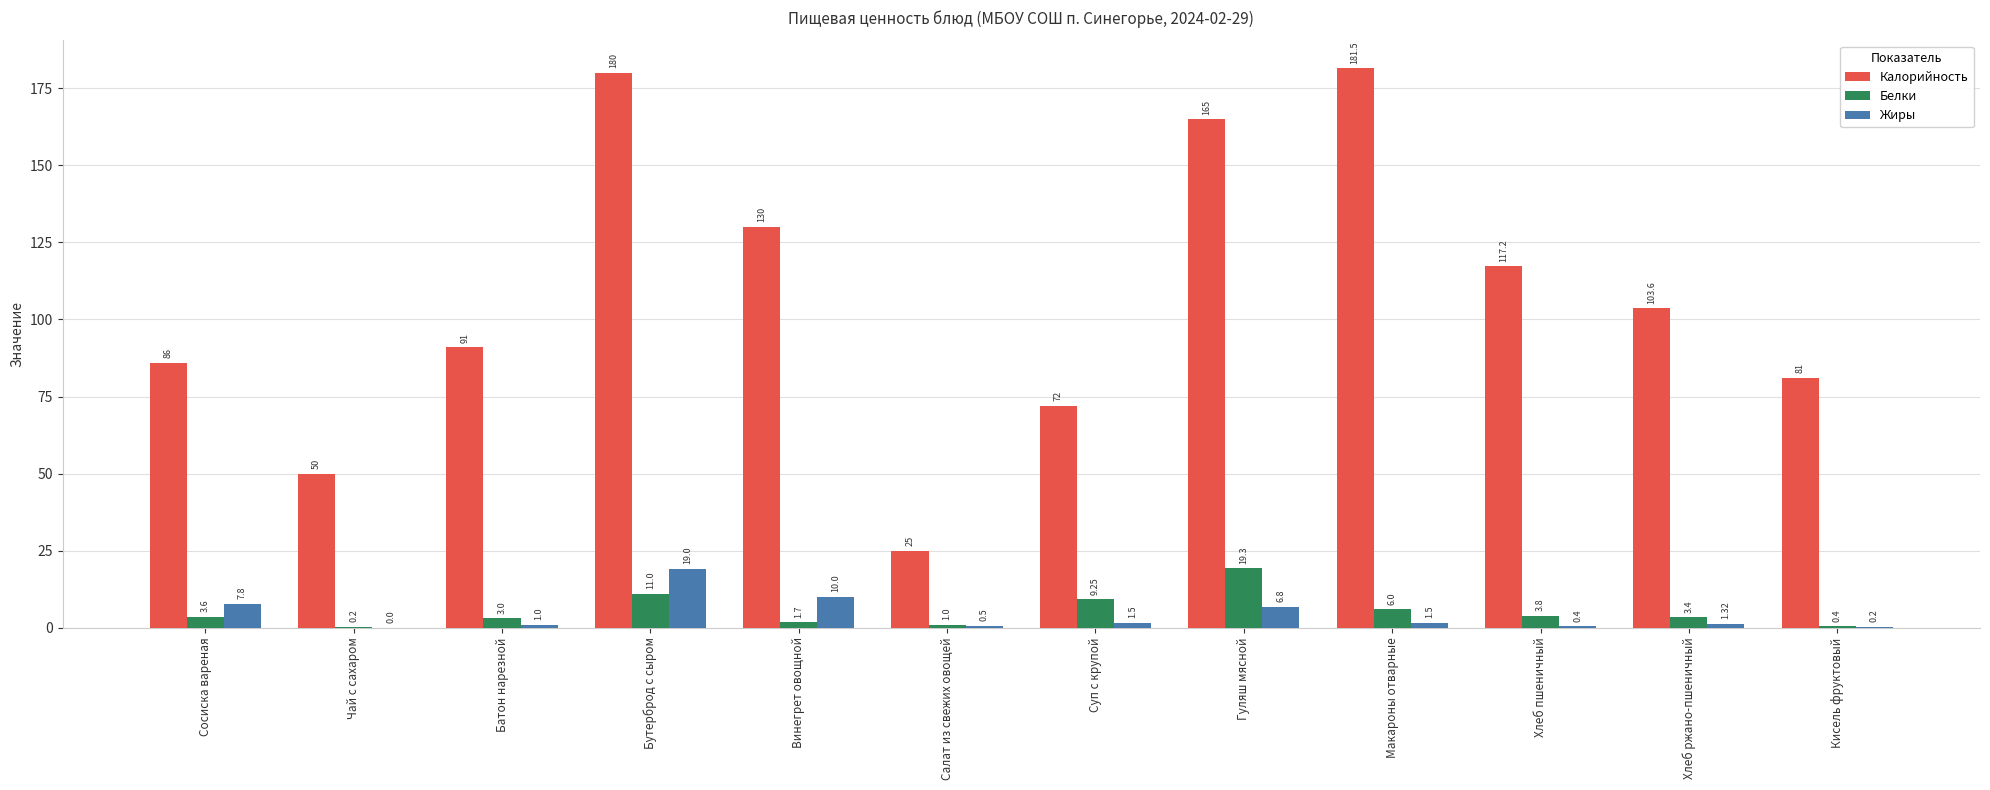

Is the value of Белки at Хлеб пшеничный greater than the value of Калорийность at Гуляш мясной?

No